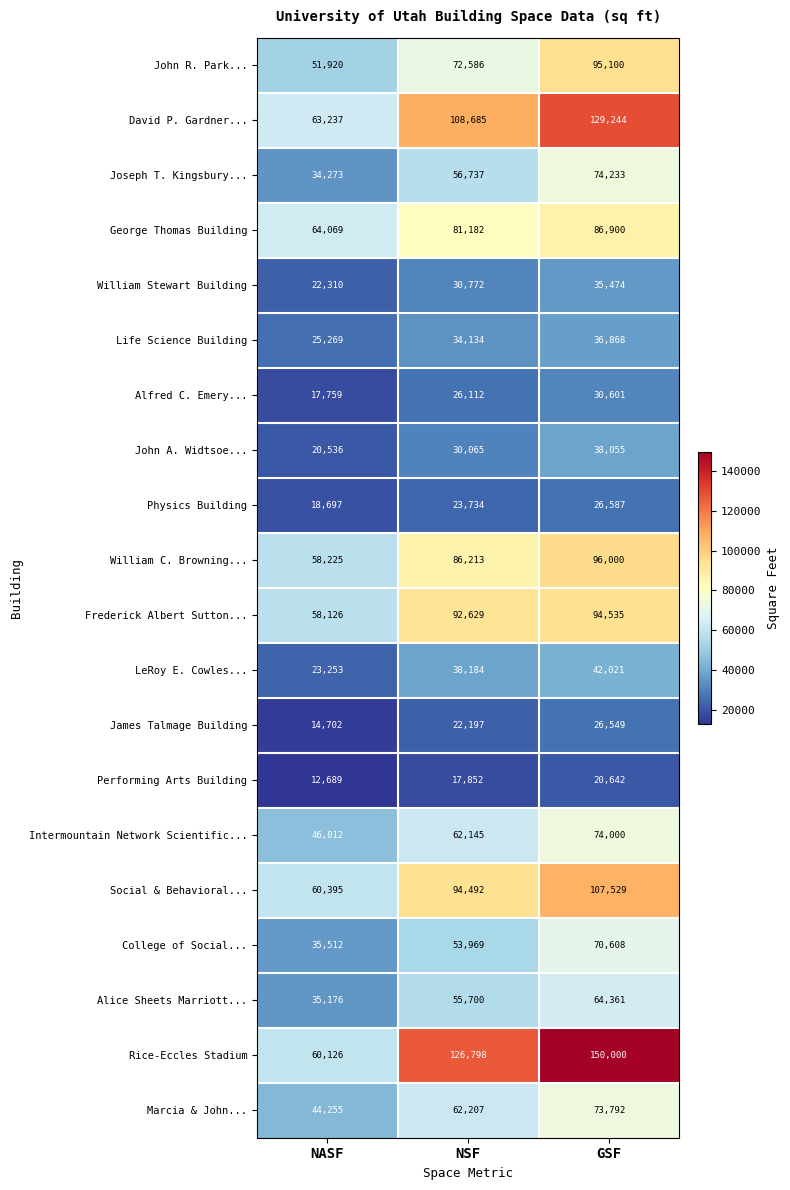

Rank the series by their maximum value, from highest to lowest.

Rice-Eccles Stadium, David P. Gardner..., Social & Behavioral..., William C. Browning..., John R. Park..., Frederick Albert Sutton..., George Thomas Building, Joseph T. Kingsbury..., Intermountain Network Scientific..., Marcia & John..., College of Social..., Alice Sheets Marriott..., LeRoy E. Cowles..., John A. Widtsoe..., Life Science Building, William Stewart Building, Alfred C. Emery..., Physics Building, James Talmage Building, Performing Arts Building